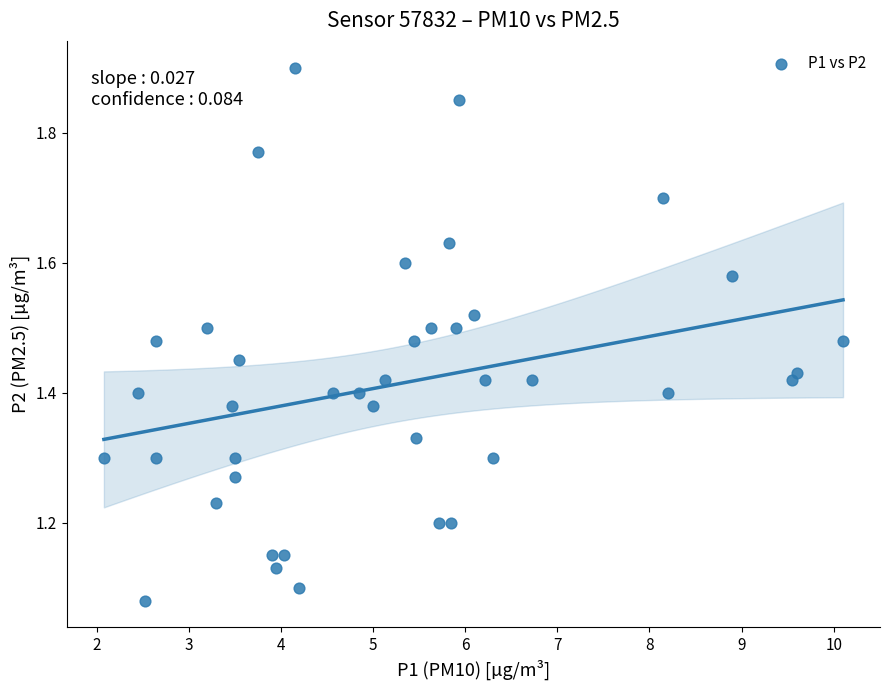

What is the range of X values (max minus min)?

8.0